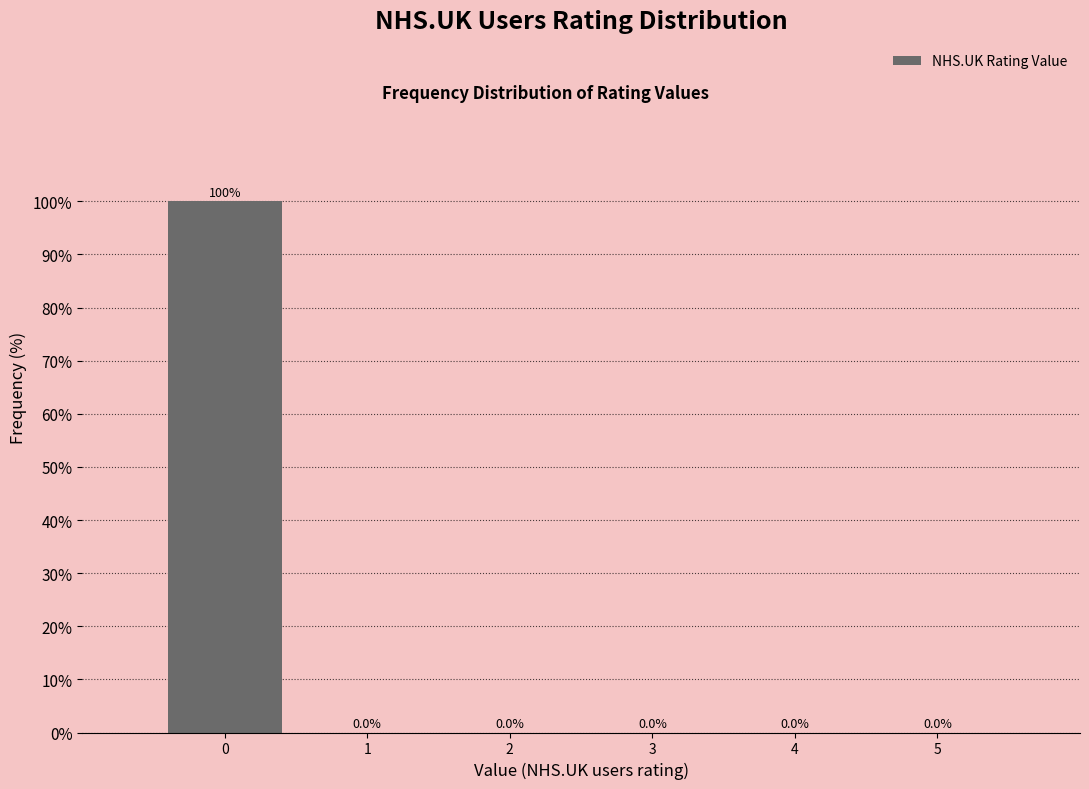

How tall is the bar that spans -0.5 to 0.5 on the x-axis?

100.0